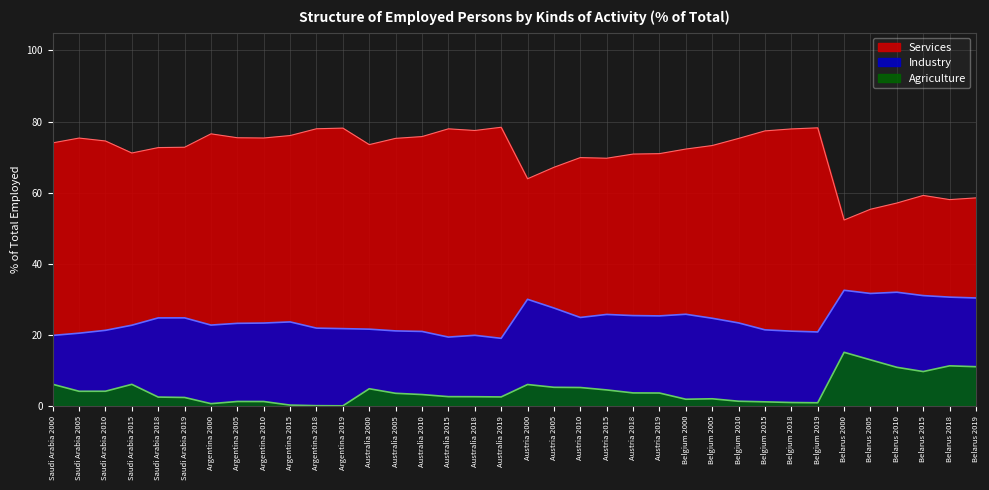

List the labels in order of Agriculture value, smallest first.

Argentina 2019, Argentina 2018, Argentina 2015, Argentina 2000, Belgium 2019, Belgium 2018, Belgium 2015, Argentina 2010, Argentina 2005, Belgium 2010, Belgium 2000, Belgium 2005, Saudi Arabia 2019, Saudi Arabia 2018, Australia 2019, Australia 2018, Australia 2015, Australia 2010, Australia 2005, Austria 2019, Austria 2018, Saudi Arabia 2005, Saudi Arabia 2010, Austria 2015, Australia 2000, Austria 2010, Austria 2005, Austria 2000, Saudi Arabia 2015, Saudi Arabia 2000, Belarus 2015, Belarus 2010, Belarus 2019, Belarus 2018, Belarus 2005, Belarus 2000